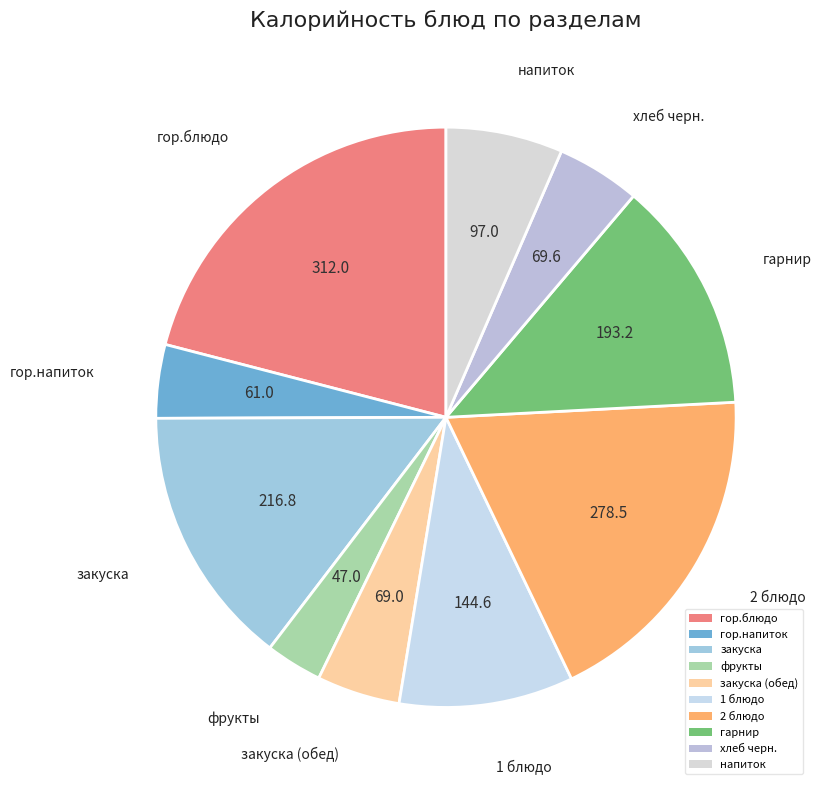

Is the sum of закуска (обед) and напиток greater than half?

No